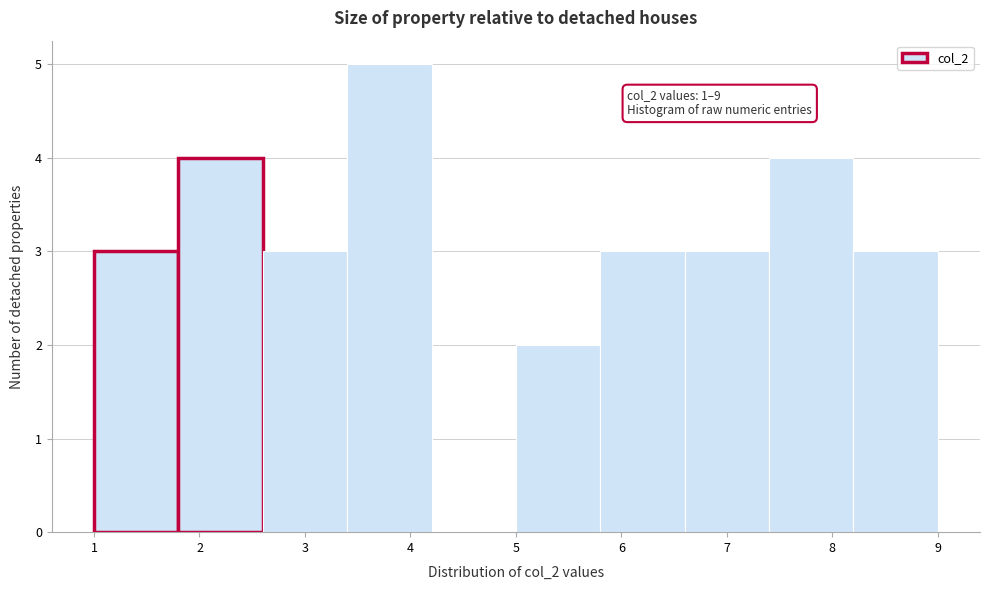

Which range on the x-axis has the tallest bar?

3.4 to 4.2